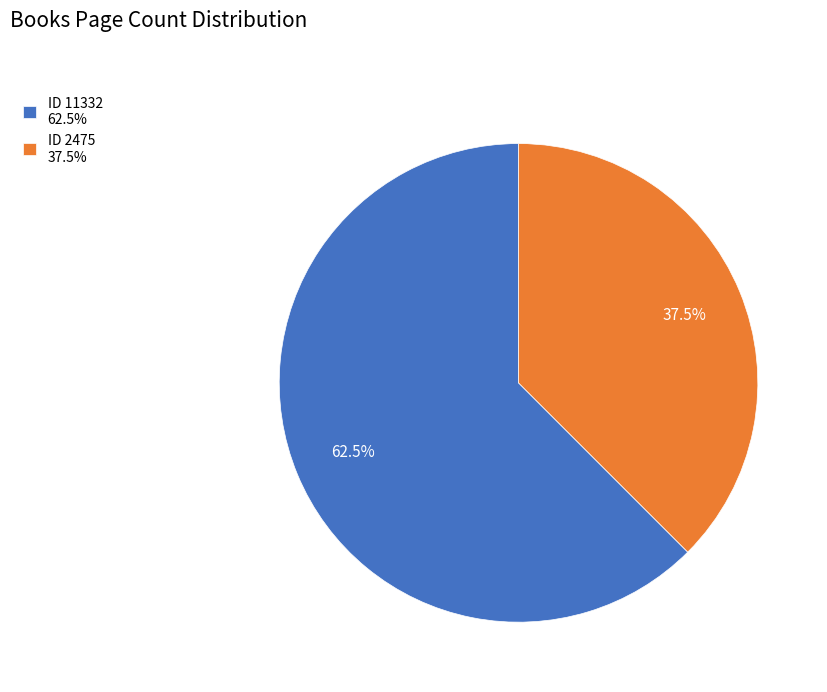

Which category accounts for the majority?

ID 11332 62.5%